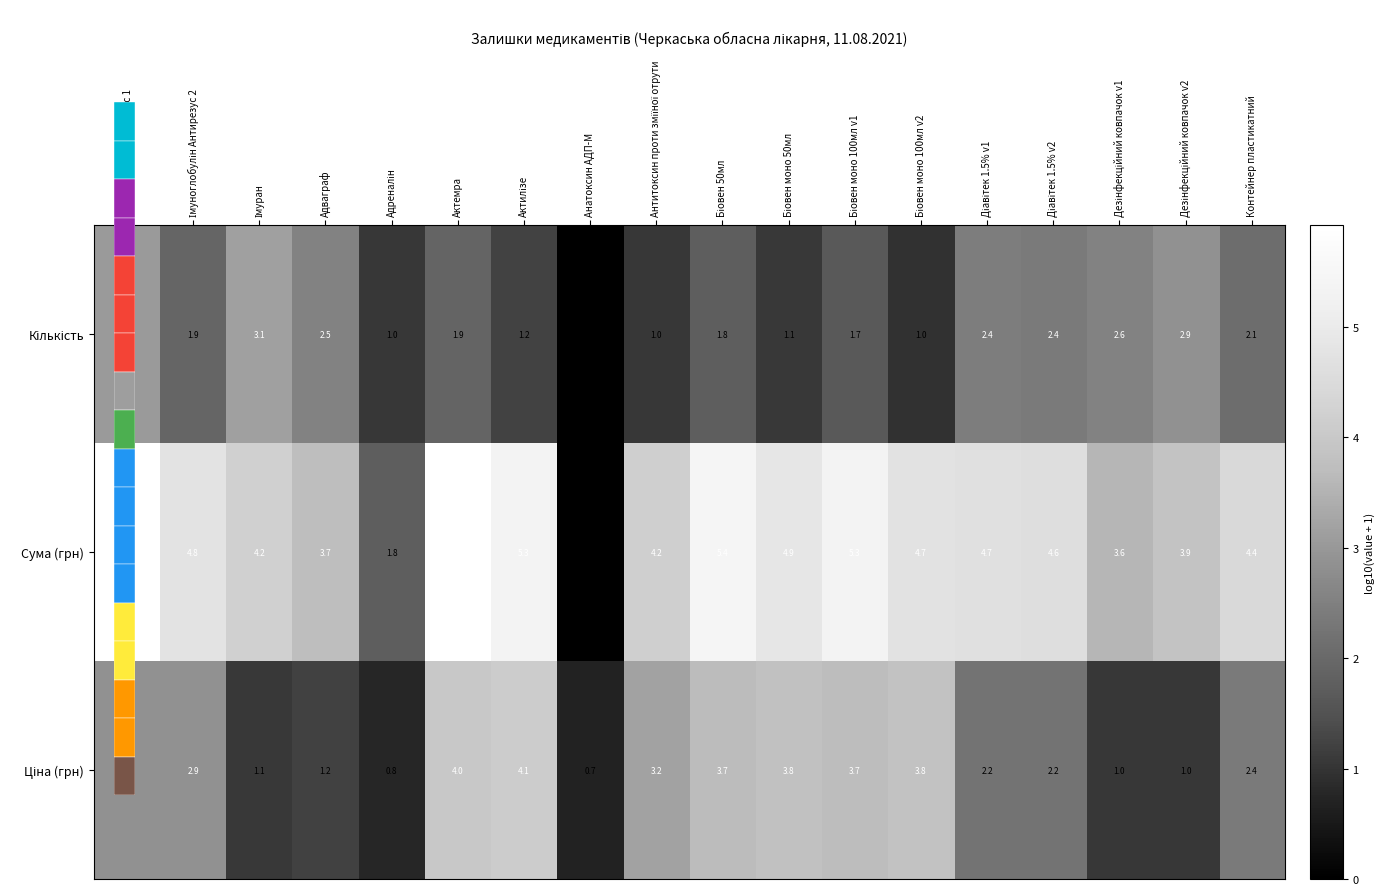

How many series are shown in this chart?

3